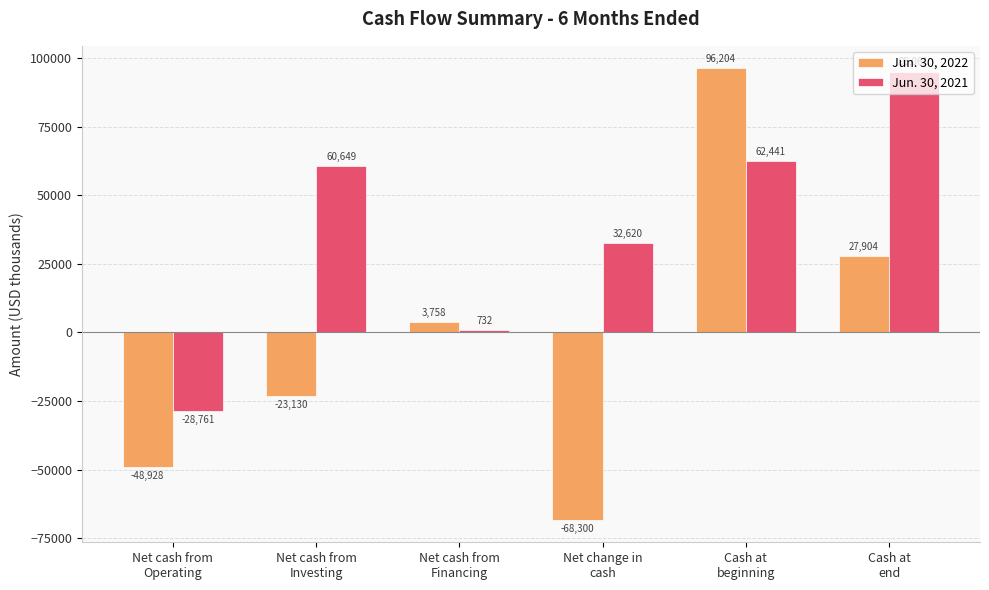

What is the smallest value displayed?

-68300